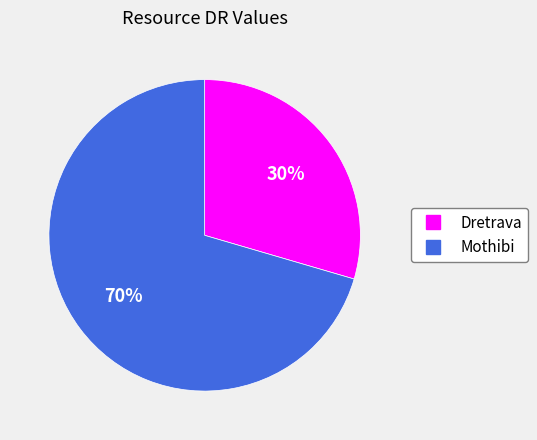

To the nearest percent, what is the combined percentage of Dretrava and Mothibi?

100%